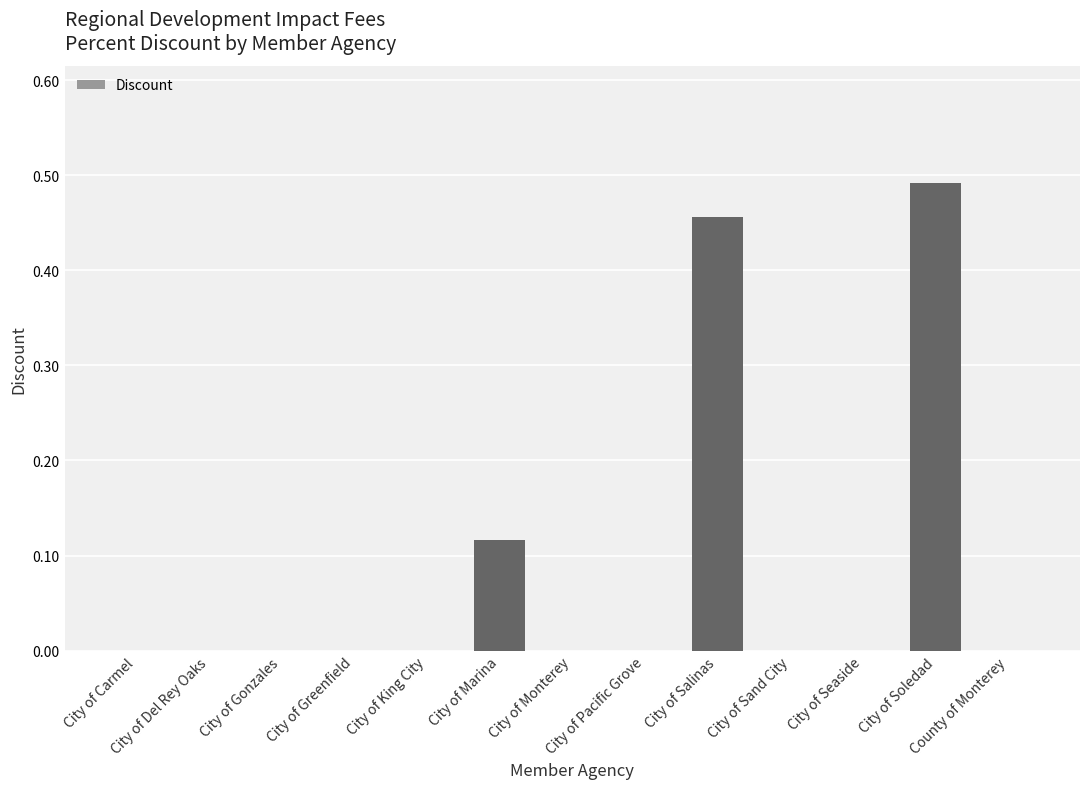

What is the sum of all values?

1.1